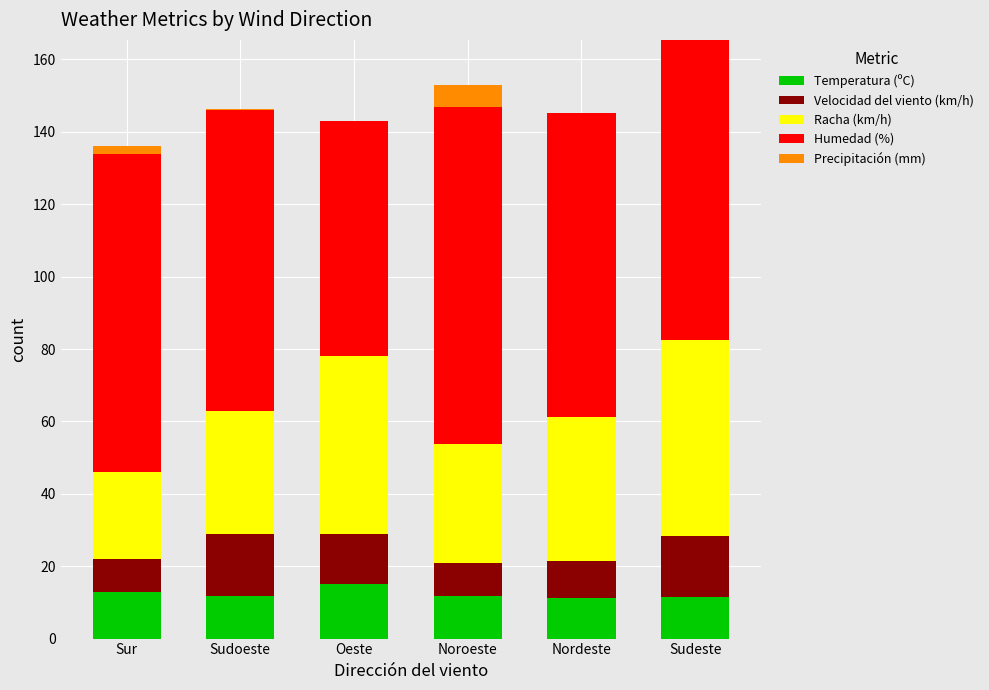

The value of Temperatura (ºC) at Nordeste is 11.3. True or false?

True